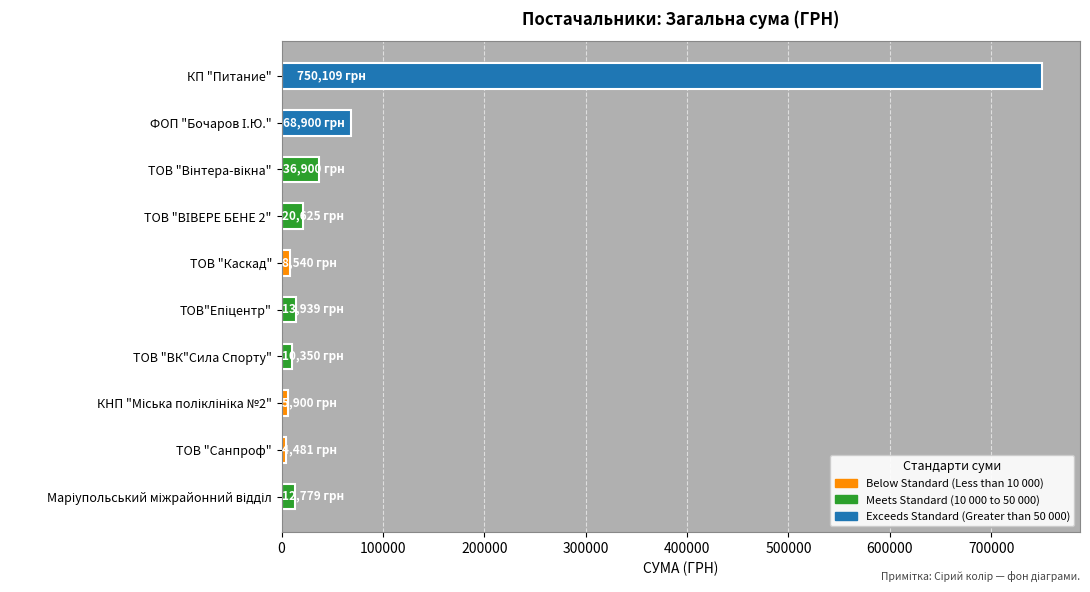

What is the difference between the second highest and minimum values?

64419.3